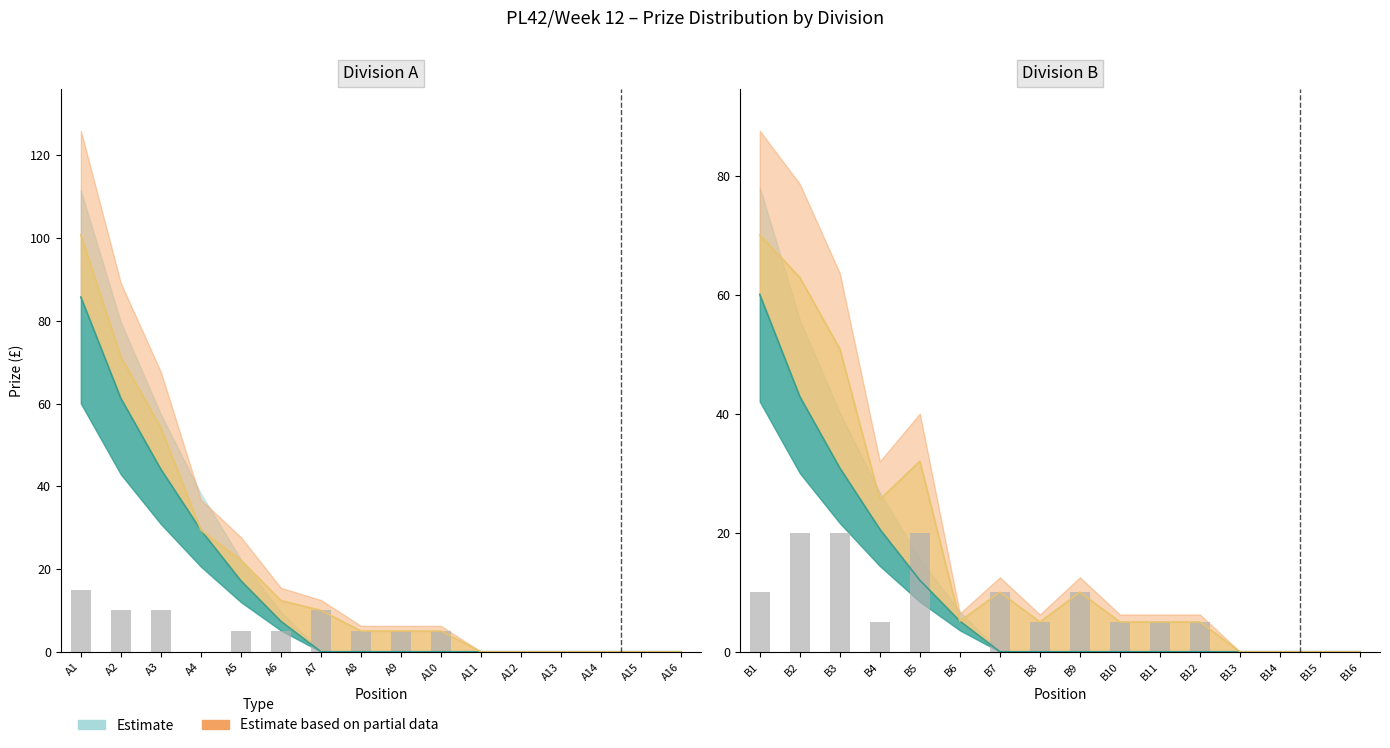

At which category is the sum across all series the highest?

A1